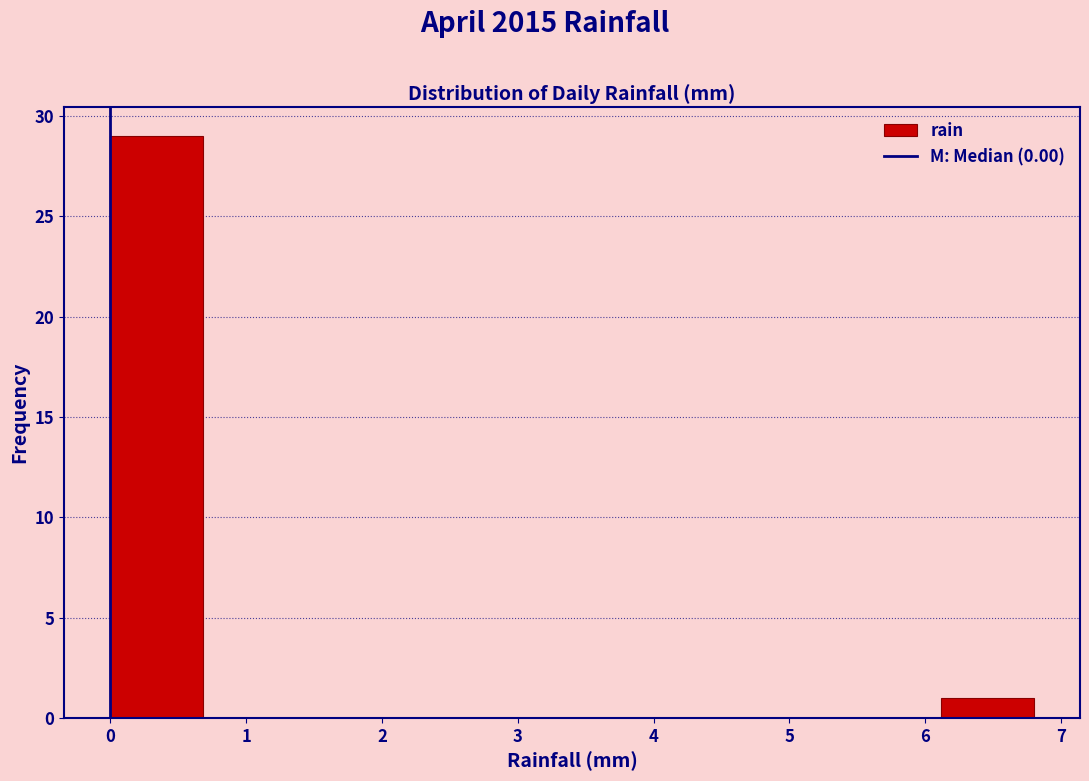

Over which range of the x-axis is the bar tallest?

0.00 to 0.68